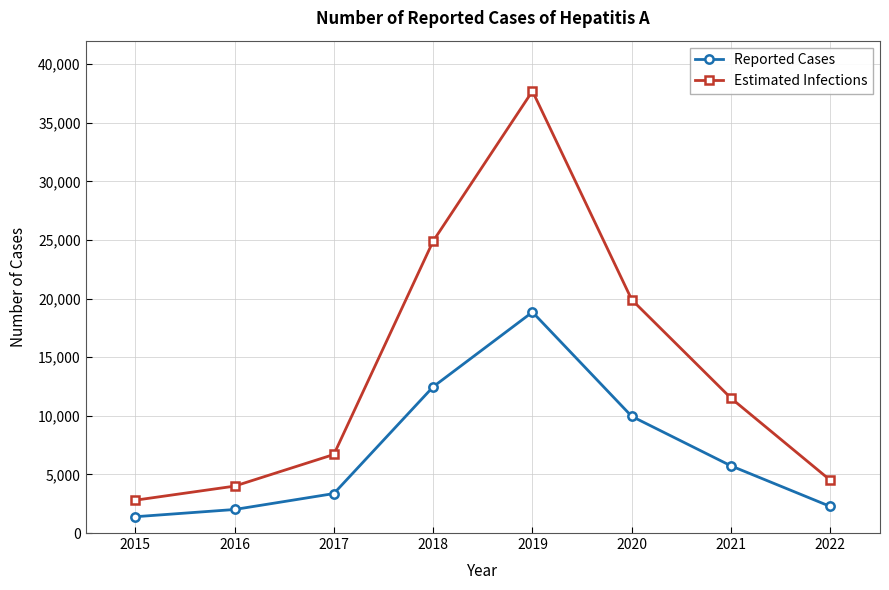

Rank the categories by Estimated Infections value from lowest to highest.

2015, 2016, 2022, 2017, 2021, 2020, 2018, 2019